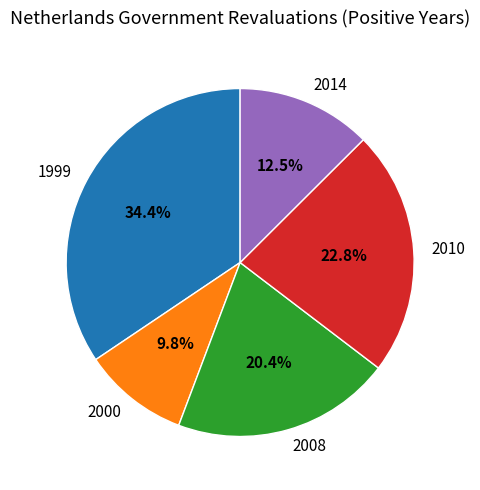

Is it true that 2010 is 16% of the pie?

False